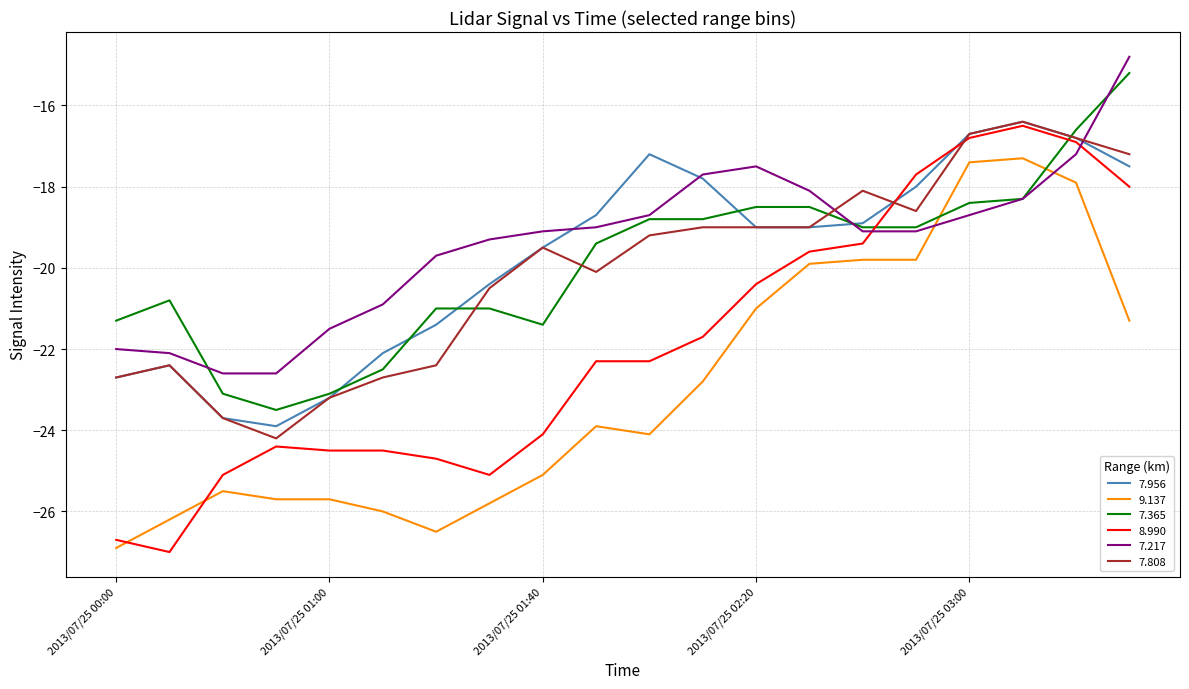

What is the maximum value for 8.990?

-16.5